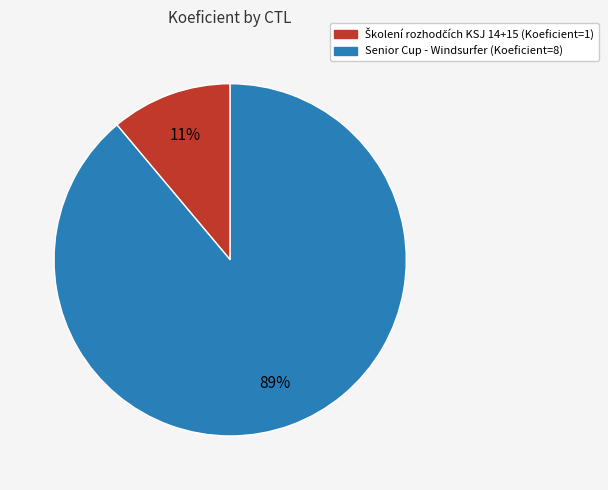

Is there any slice that represents more than half of the pie?

Yes